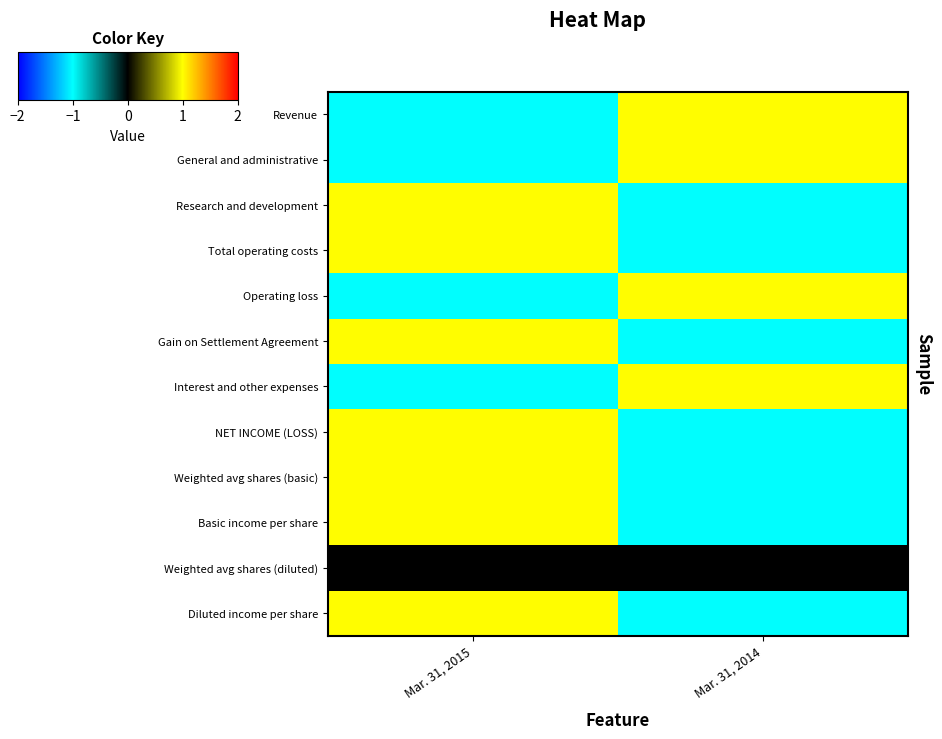

Reading left to right, what are all the values shown in this chart?

Revenue: Mar. 31, 2015=-1	Mar. 31, 2014=1
General and administrative: Mar. 31, 2015=-1	Mar. 31, 2014=1
Research and development: Mar. 31, 2015=1	Mar. 31, 2014=-1
Total operating costs: Mar. 31, 2015=1	Mar. 31, 2014=-1
Operating loss: Mar. 31, 2015=-1	Mar. 31, 2014=1
Gain on Settlement Agreement: Mar. 31, 2015=1	Mar. 31, 2014=-1
Interest and other expenses: Mar. 31, 2015=-1	Mar. 31, 2014=1
NET INCOME (LOSS): Mar. 31, 2015=1	Mar. 31, 2014=-1
Weighted avg shares (basic): Mar. 31, 2015=1	Mar. 31, 2014=-1
Basic income per share: Mar. 31, 2015=1	Mar. 31, 2014=-1
Weighted avg shares (diluted): Mar. 31, 2015=0	Mar. 31, 2014=0
Diluted income per share: Mar. 31, 2015=1	Mar. 31, 2014=-1